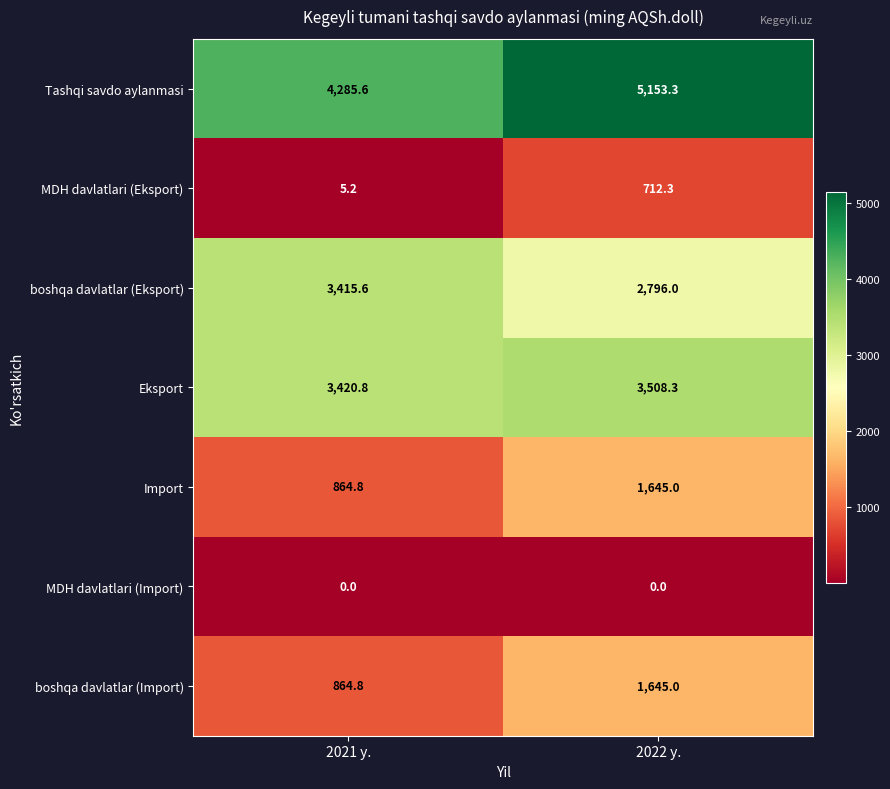

Where is Eksport nearest to the value 3464?

2021 y.